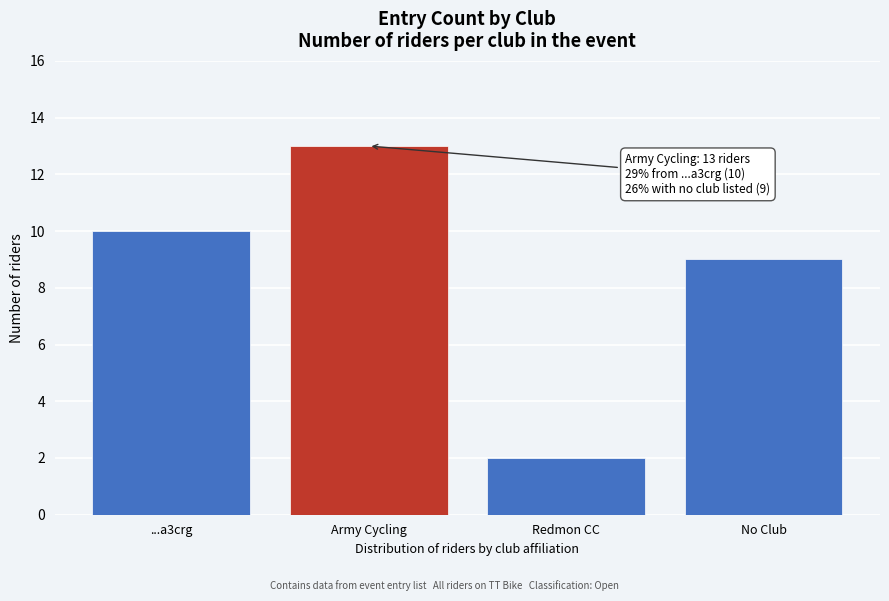

Reading left to right, extract all data points from this chart.

10	13	2	9